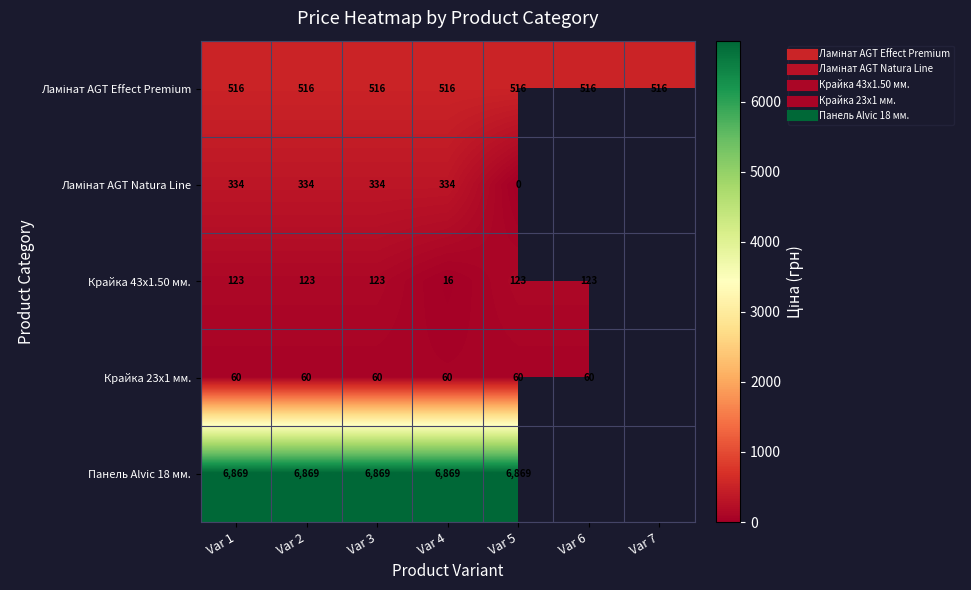

Which series has the largest range (max minus min)?

Ламінат AGT Natura Line